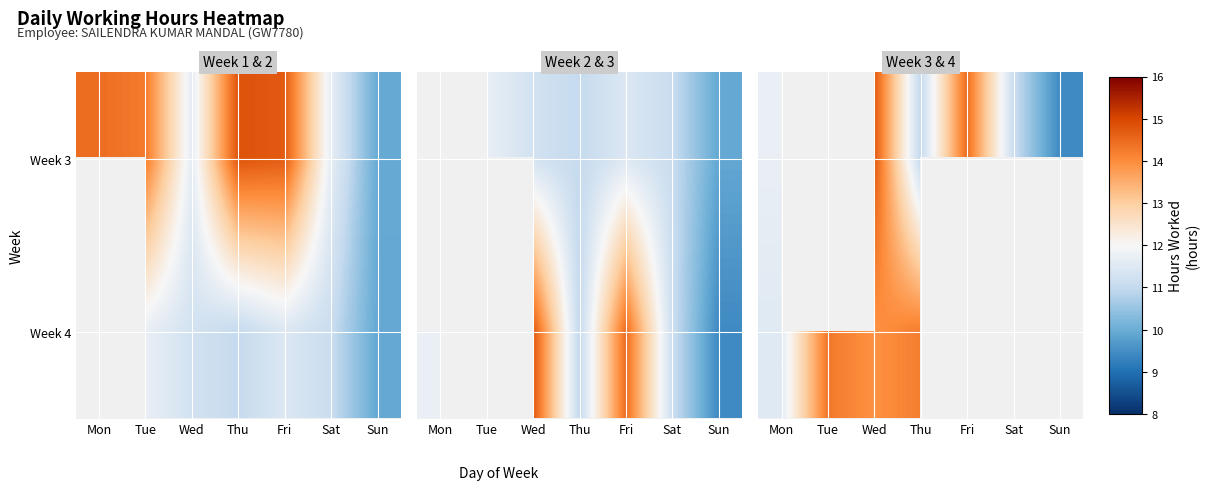

Count the number of data series in this chart.

2